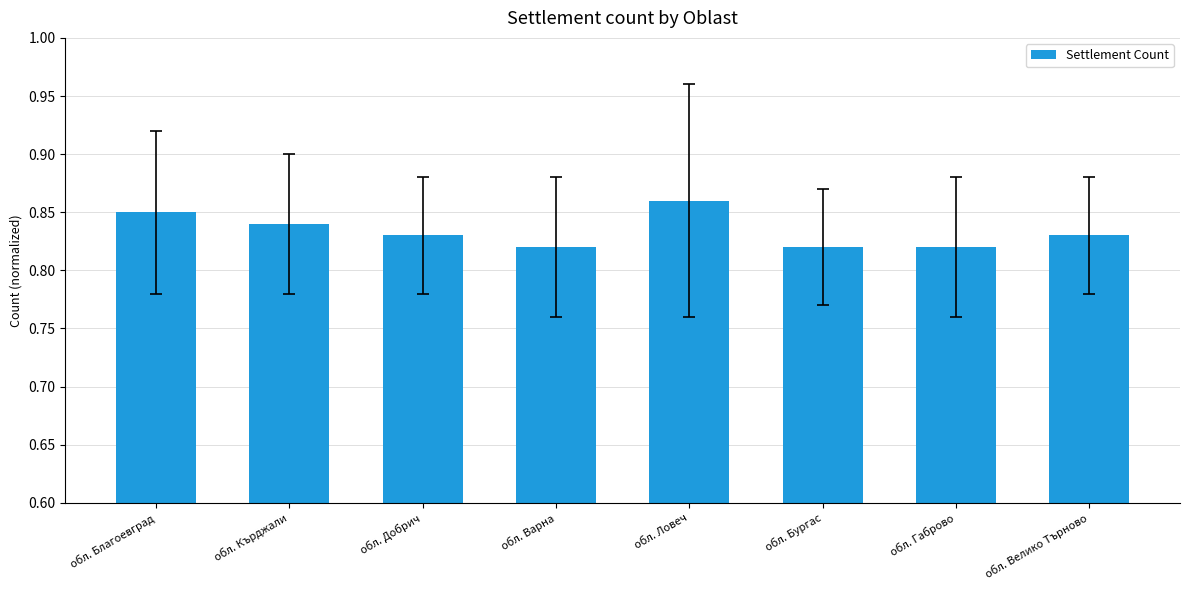

The chart shows a value of 1.1 at обл. Варна. True or false?

False